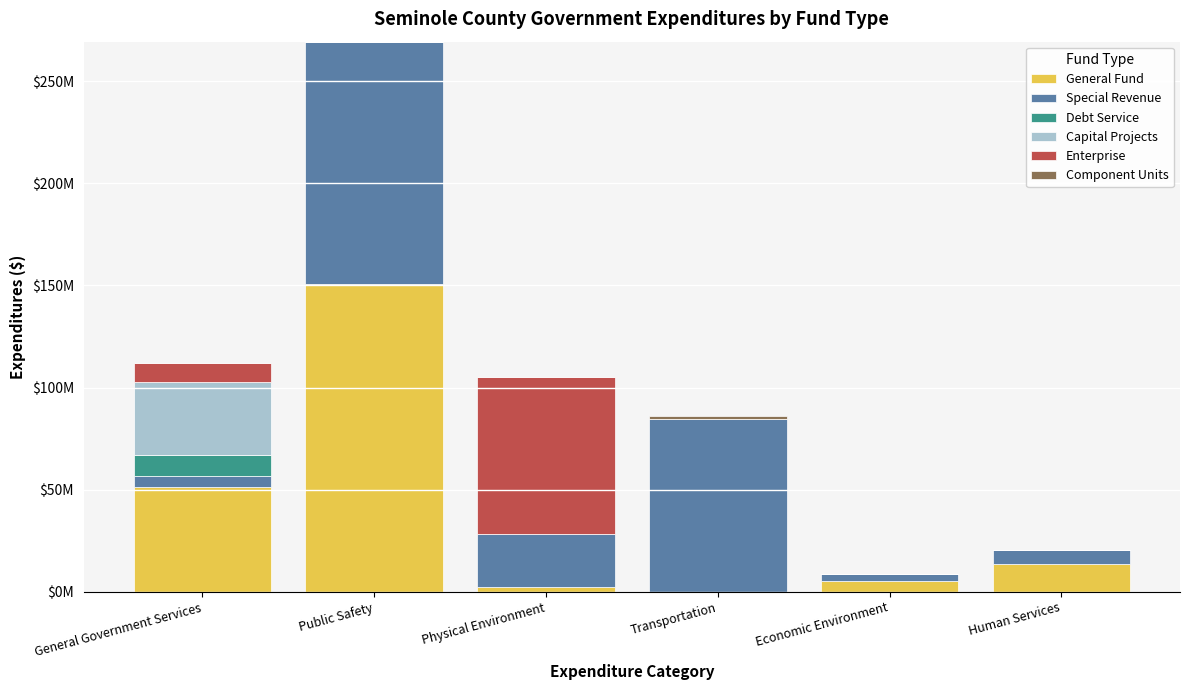

Are the bars horizontal?

No